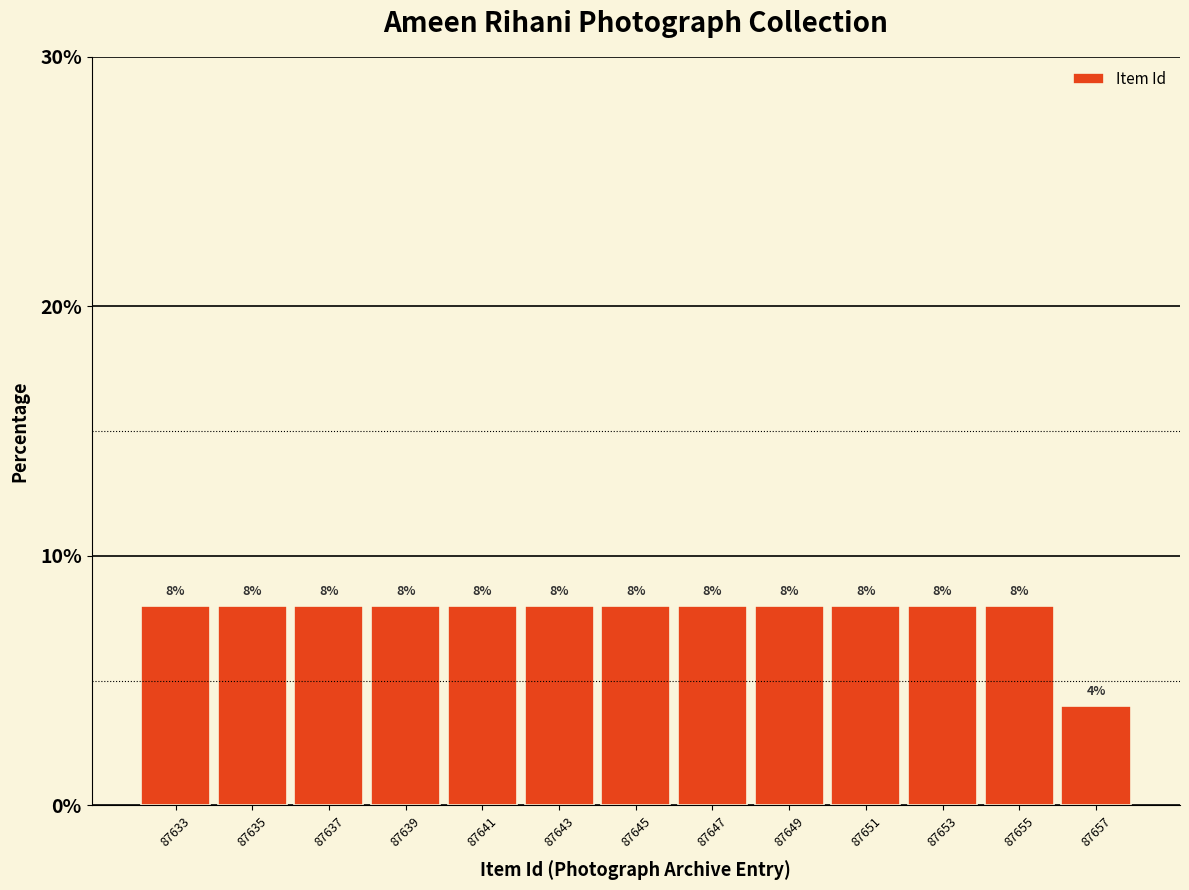

Reading left to right, list every bar in this chart as the range it spans on the x-axis followed by its height.

87632 to 87634: 8
87634 to 87636: 8
87636 to 87638: 8
87638 to 87640: 8
87640 to 87642: 8
87642 to 87644: 8
87644 to 87646: 8
87646 to 87648: 8
87648 to 87650: 8
87650 to 87652: 8
87652 to 87654: 8
87654 to 87656: 8
87656 to 87658: 4